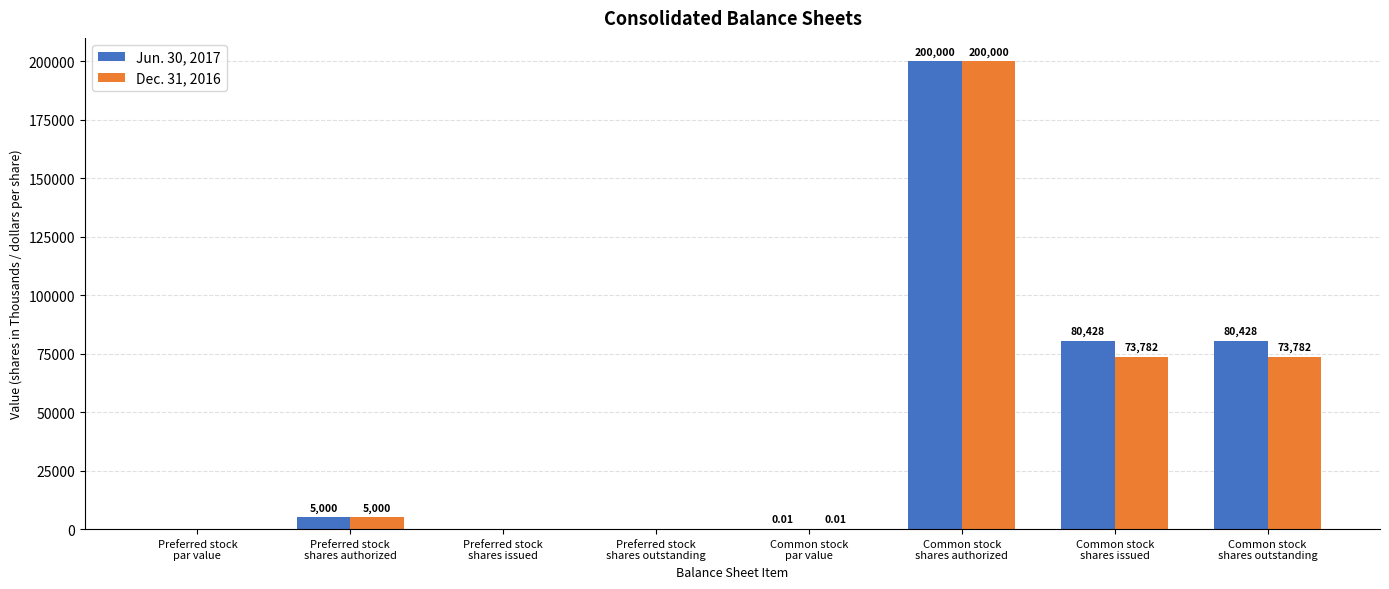

The value of Dec. 31, 2016 at Preferred stock
par value is 0.0. True or false?

True